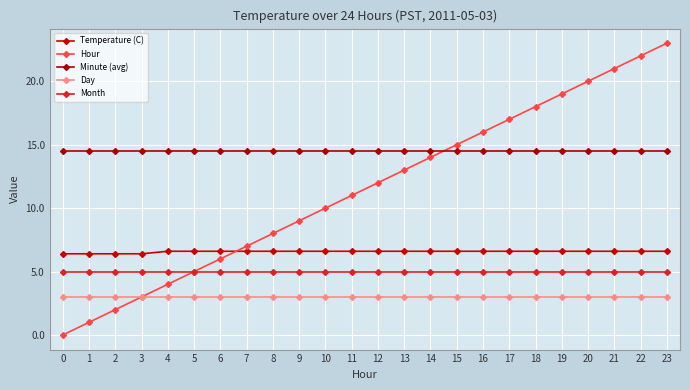

How many distinct data groups are displayed?

5